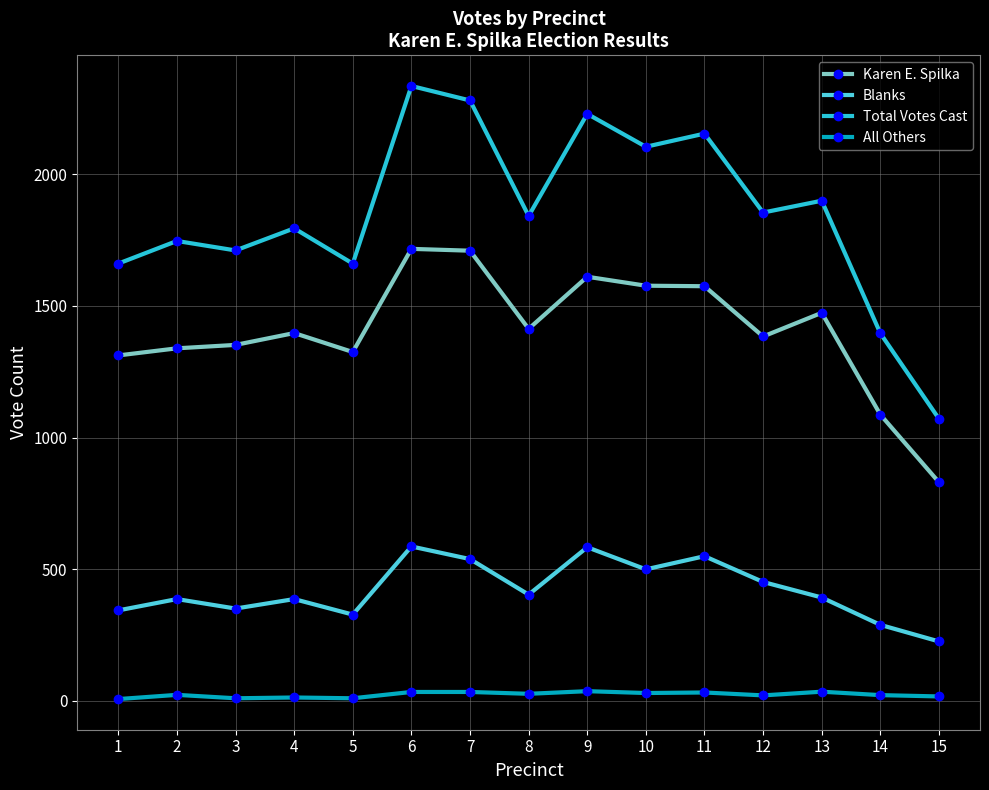

Read the Total Votes Cast value at 6.

2336